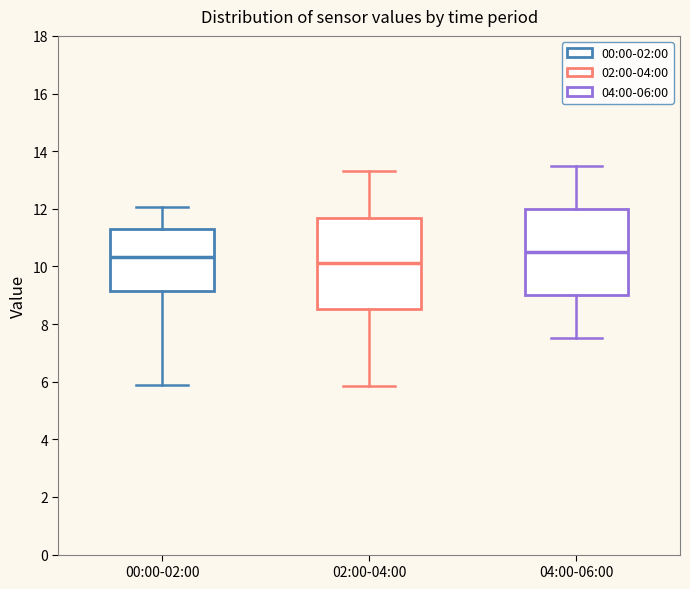

Where does the median line of the box for 02:00-04:00 sit on the y-axis? The values are not printed on the chart, so give them approximately, as read against the axis.

10.2